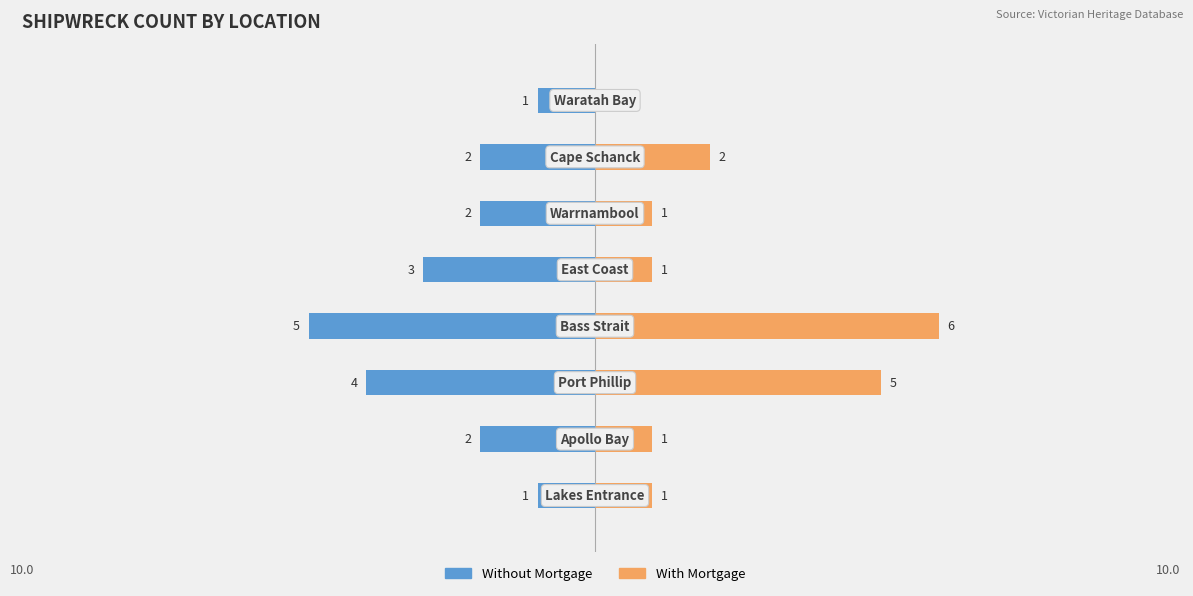

True or false: Without Mortgage has a value of -2 at 0.

False